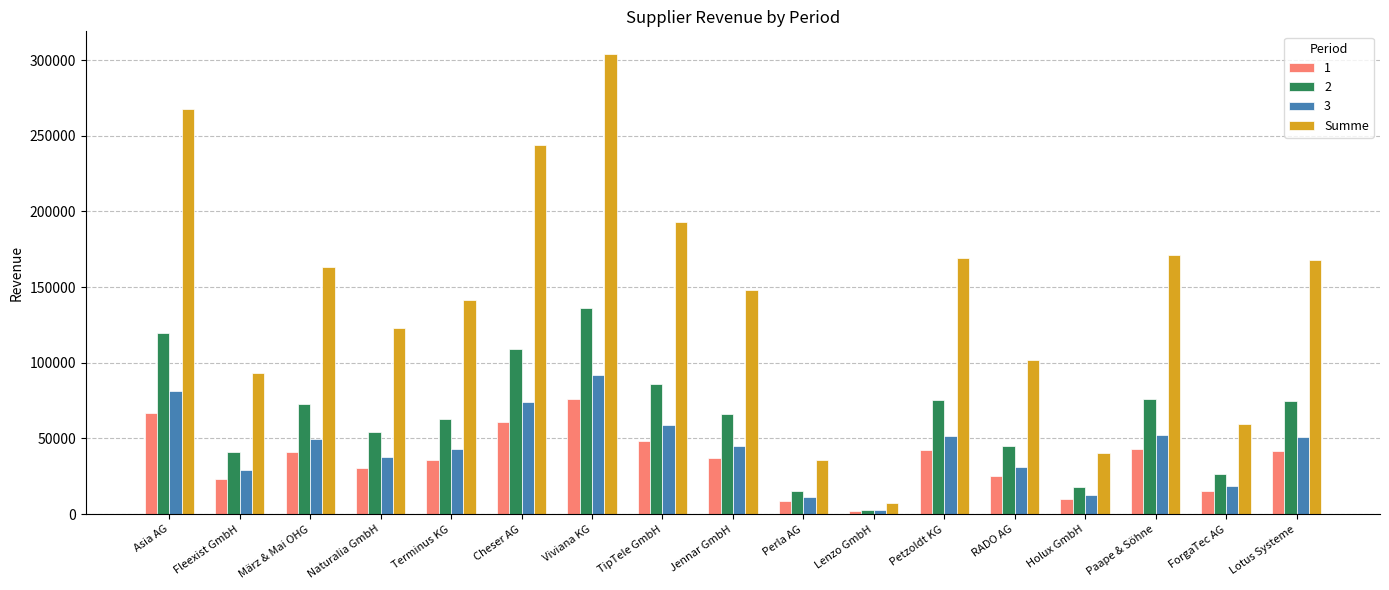

What is the total value across all series at TipTele GmbH?

386076